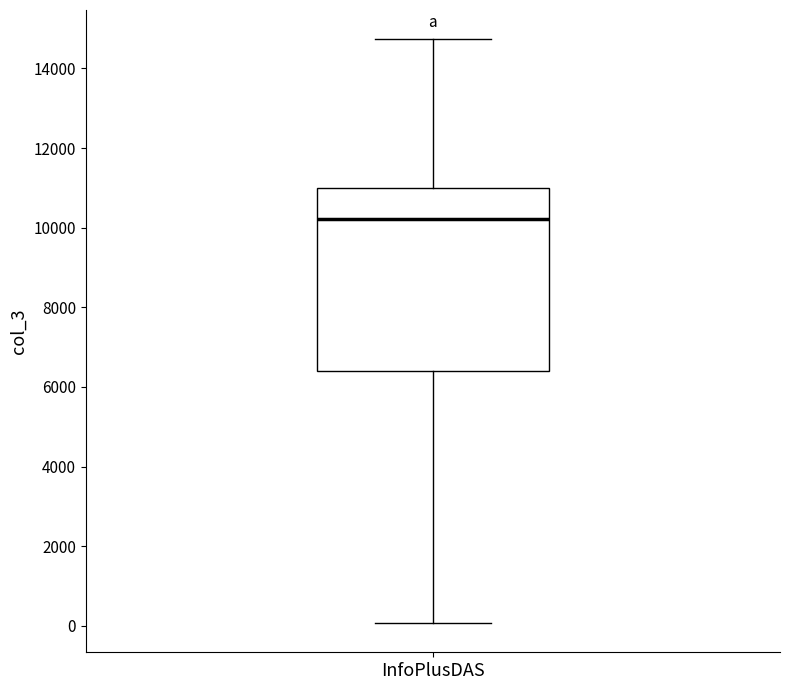

Where does the lower whisker of the box for InfoPlusDAS end on the y-axis? The values are not printed on the chart, so give them approximately, as read against the axis.

0